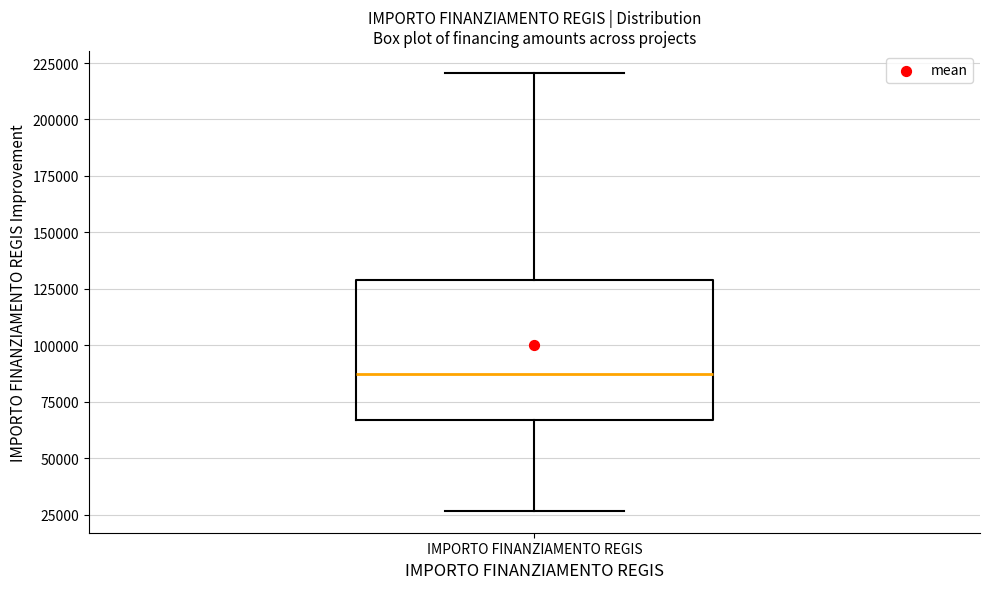

Read this box plot against the y-axis: the position of the median line, the range covered by the box, and the ends of both whiskers. The values are not printed on the chart, so give them approximately, as read against the axis.

median 85000, box 65000 to 130000, whiskers 25000 to 220000